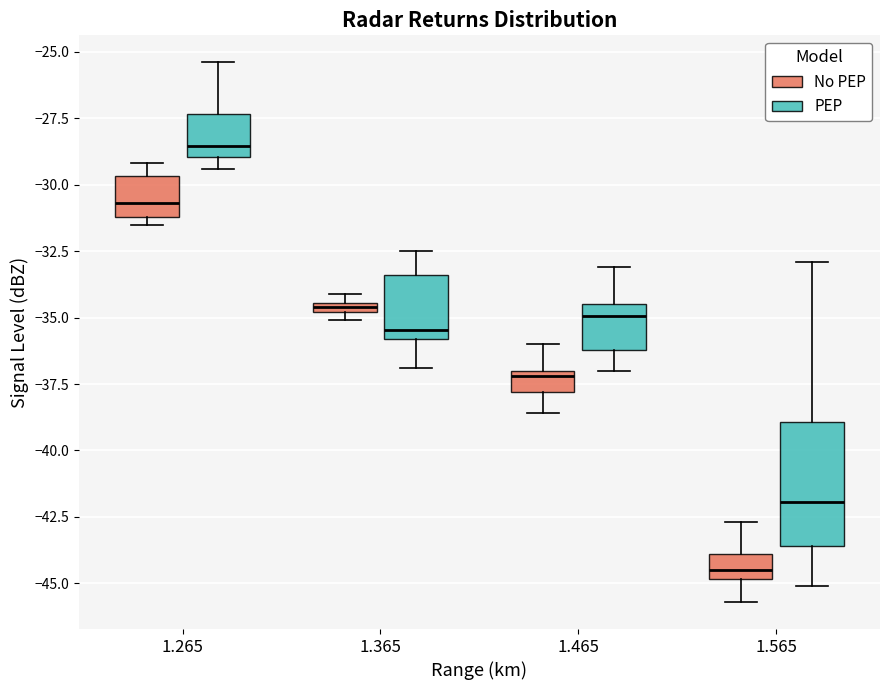

Where is the upper edge of the box for 1.365 (No PEP) on the y-axis? The values are not printed on the chart, so give them approximately, as read against the axis.

-34.5